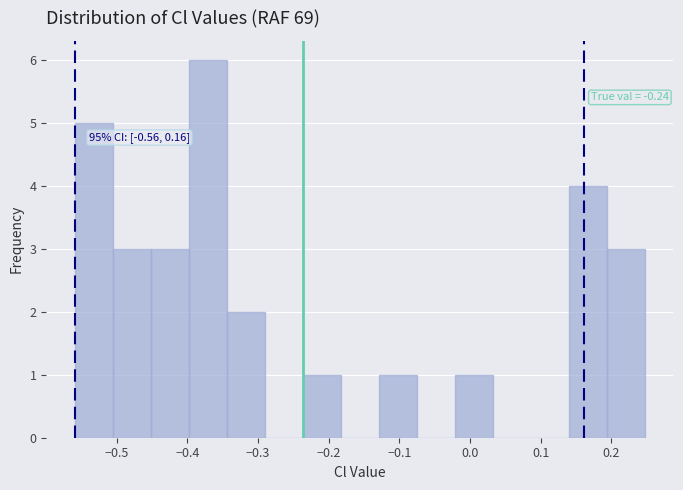

Which range on the x-axis has the tallest bar?

-0.40 to -0.34